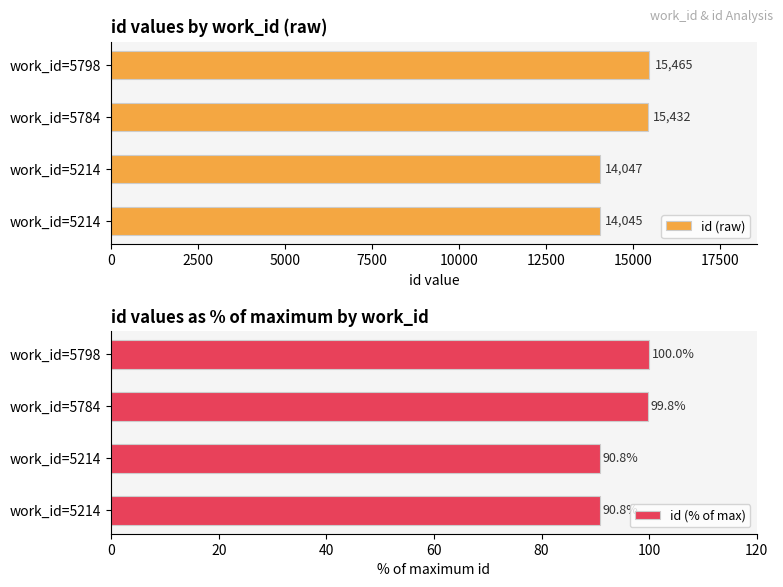

Where is id (raw) nearest to the value 14755?

work_id=5784